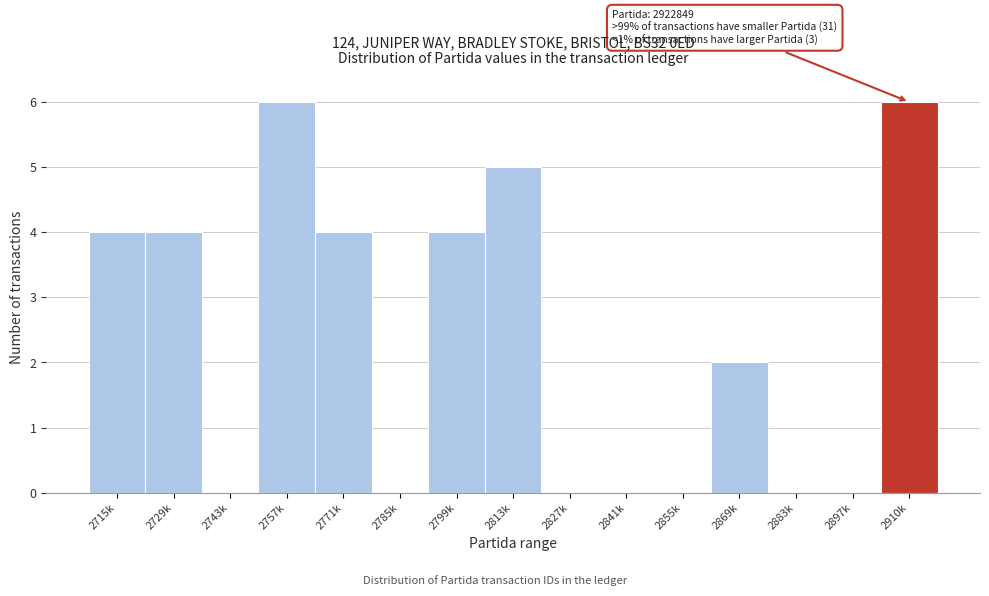

Reading left to right, what are all the values shown in this chart?

2715k=4	2729k=4	2743k=0	2757k=6	2771k=4	2785k=0	2799k=4	2813k=5	2827k=0	2841k=0	2855k=0	2869k=2	2883k=0	2897k=0	2910k=6